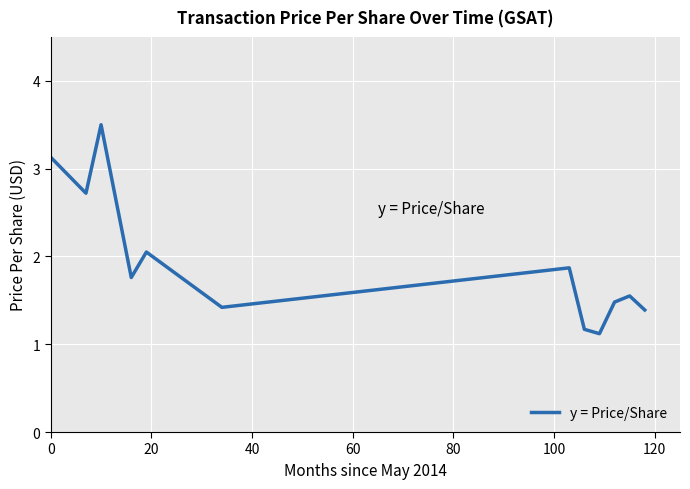

What is the minimum value shown in the chart?

1.1